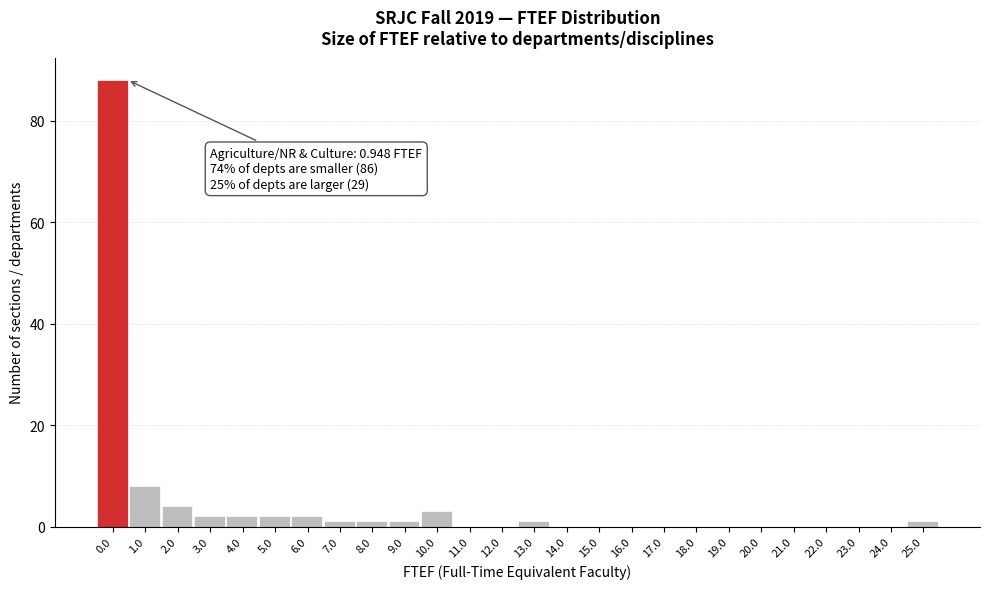

Reading left to right, transcribe all the data shown in this chart.

0.0=88	1.0=8	2.0=4	3.0=2	4.0=2	5.0=2	6.0=2	7.0=1	8.0=1	9.0=1	10.0=3	11.0=0	12.0=0	13.0=1	14.0=0	15.0=0	16.0=0	17.0=0	18.0=0	19.0=0	20.0=0	21.0=0	22.0=0	23.0=0	24.0=0	25.0=1